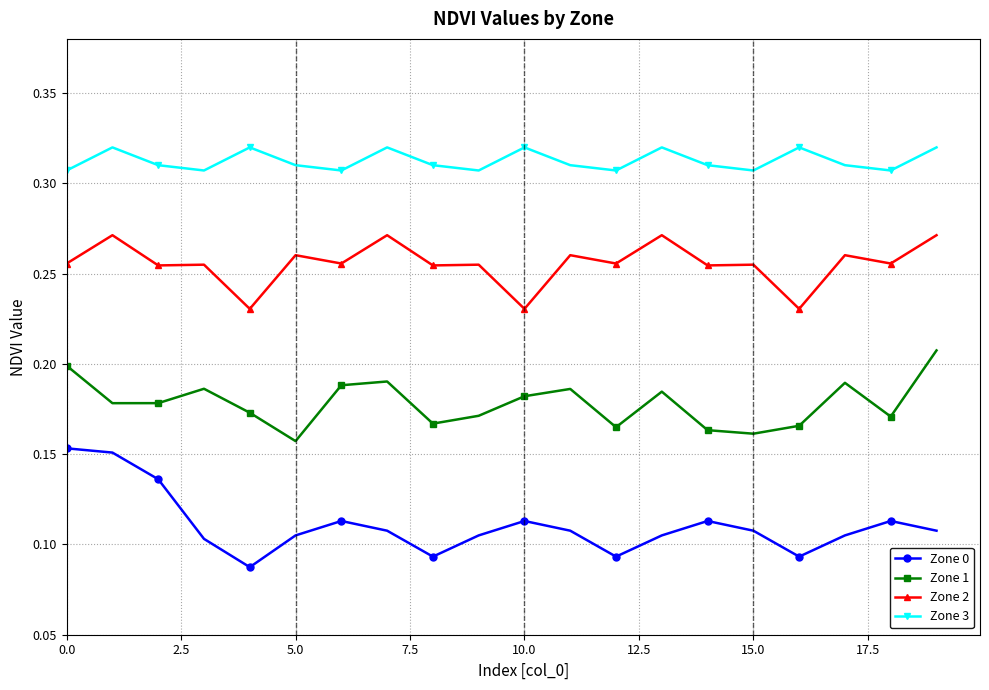

True or false: Zone 1 and Zone 0 cross at least once.

False